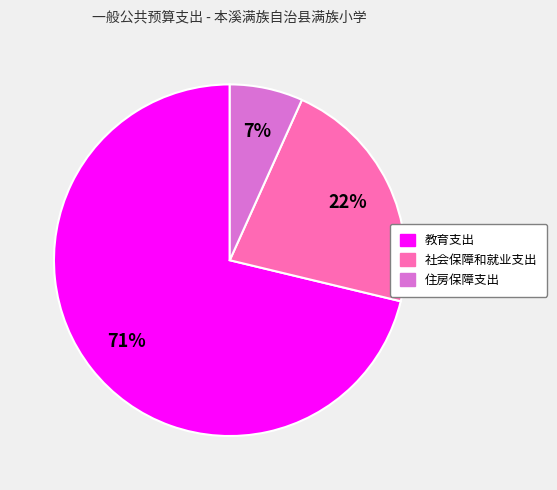

Which slice is the smallest?

住房保障支出